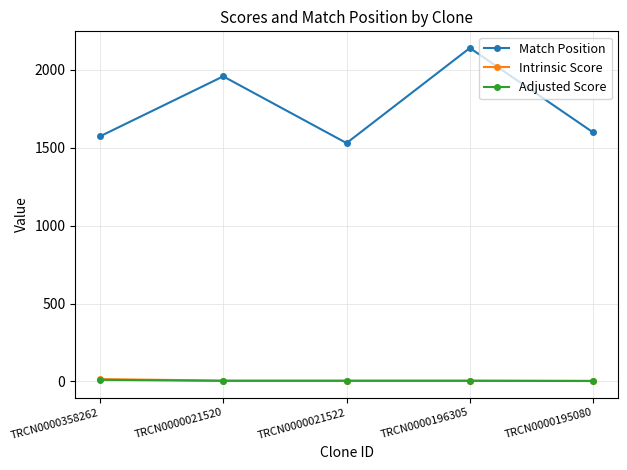

What is the difference between the second highest and minimum values in the Adjusted Score series?

1.1